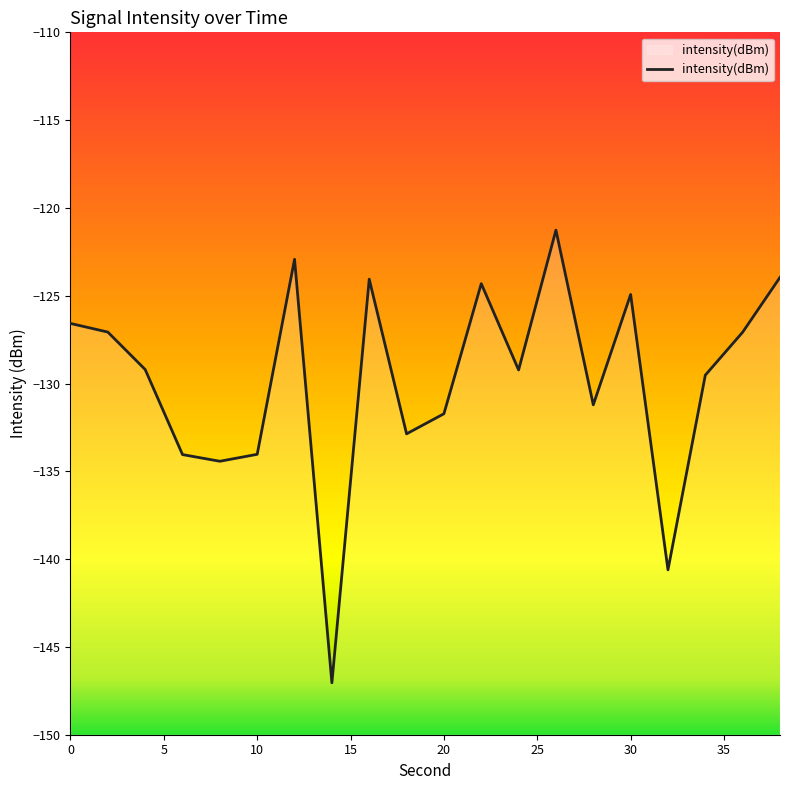

Reading right to left, what are all the values shown in this chart?

-124.0	-127.1	-129.5	-140.6	-124.9	-131.2	-121.3	-129.2	-124.3	-131.7	-132.9	-124.1	-147.0	-122.9	-134.0	-134.4	-134.0	-129.2	-127.1	-126.6